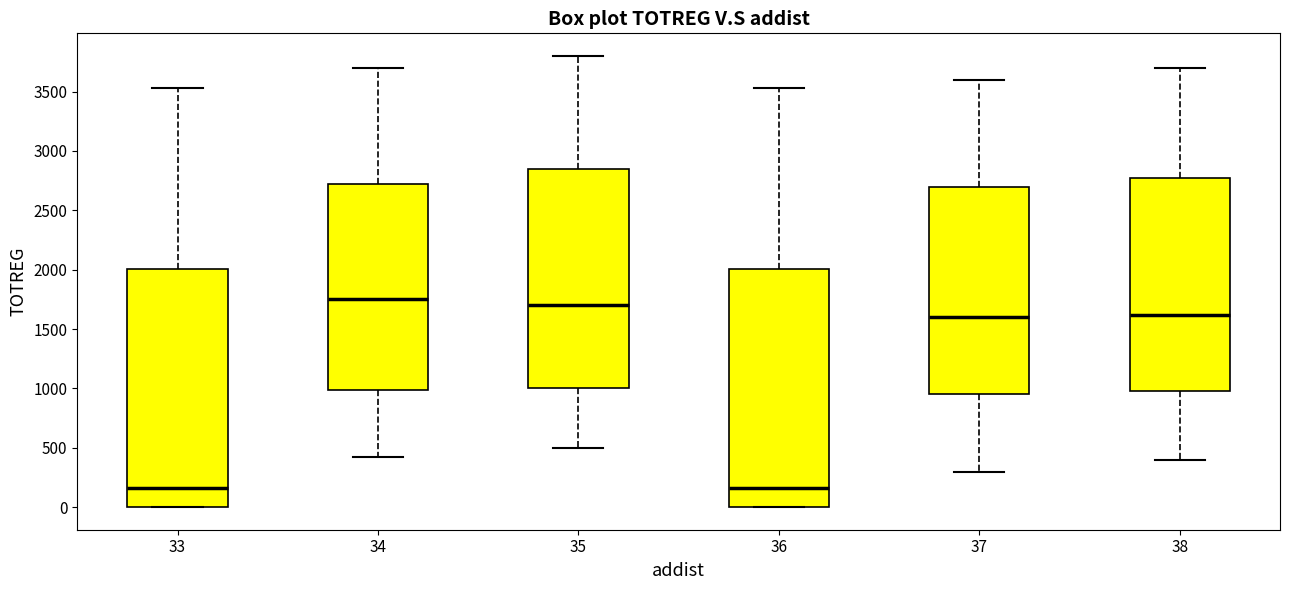

Reading left to right, transcribe this box plot: for each box, give where its median line is, the range the box spans, and where its two whiskers end, as read against the y-axis. The values are not printed on the chart, so give them approximately, as read against the axis.

33: median 150, box 0 to 2000, whiskers 0 to 3550
34: median 1750, box 1000 to 2750, whiskers 400 to 3700
35: median 1700, box 1000 to 2850, whiskers 500 to 3800
36: median 150, box 0 to 2000, whiskers 0 to 3550
37: median 1600, box 950 to 2700, whiskers 300 to 3600
38: median 1600, box 1000 to 2800, whiskers 400 to 3700